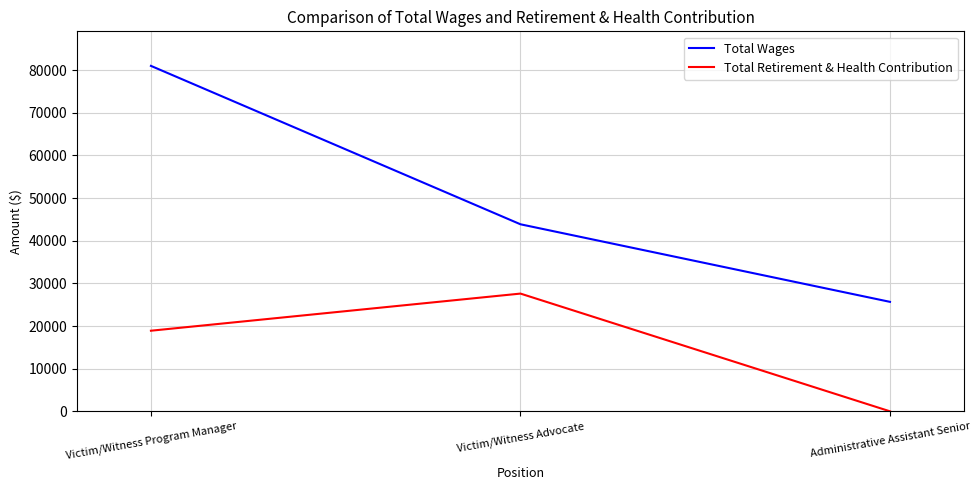

What is the difference between the second highest and minimum values in the Total Retirement & Health Contribution series?

18901